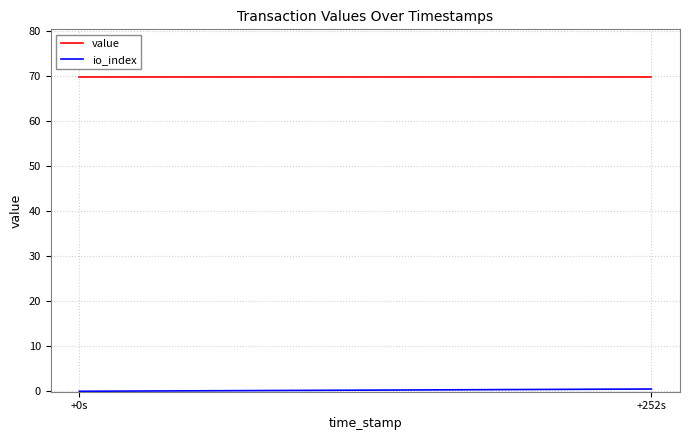

Reading right to left, list all the values displayed in this chart.

value: 69.8	69.8
io_index: 0.5	0.0